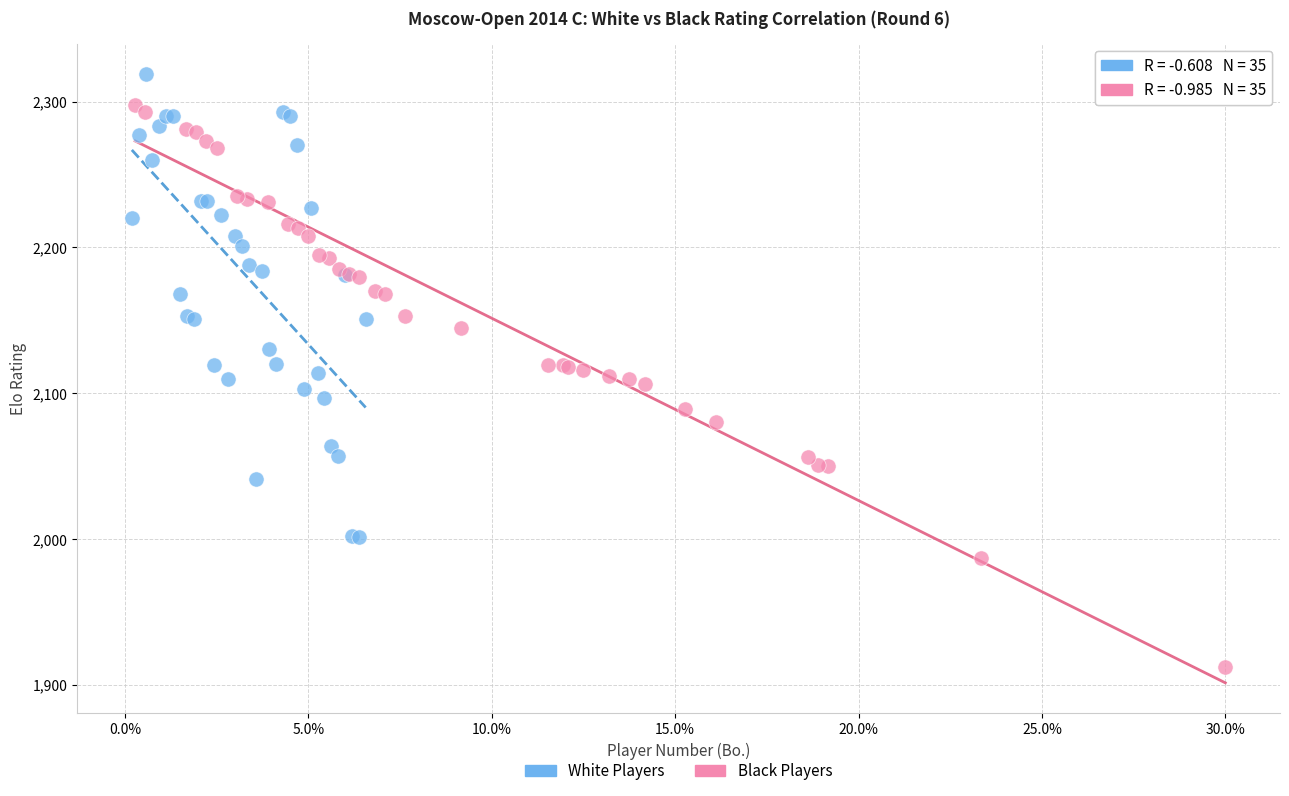

What are all the series names shown in the legend?

White Players, Black Players